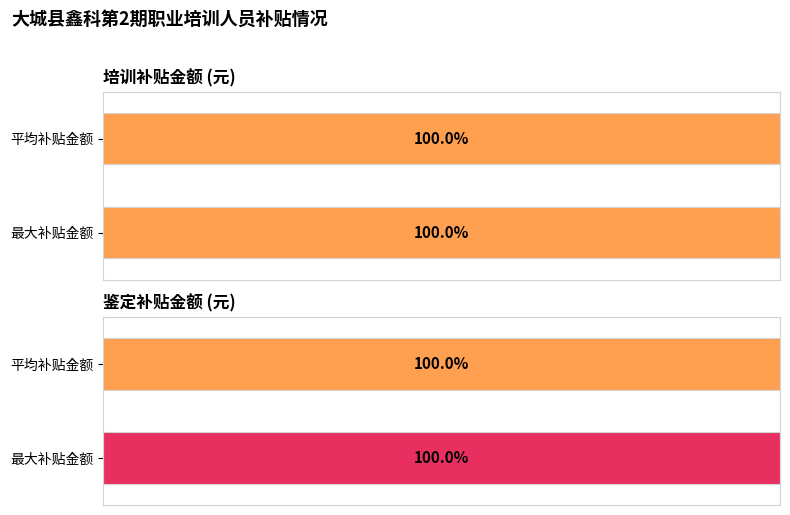

The 培训补贴金额 series shows 1706 at 信军凯. True or false?

False